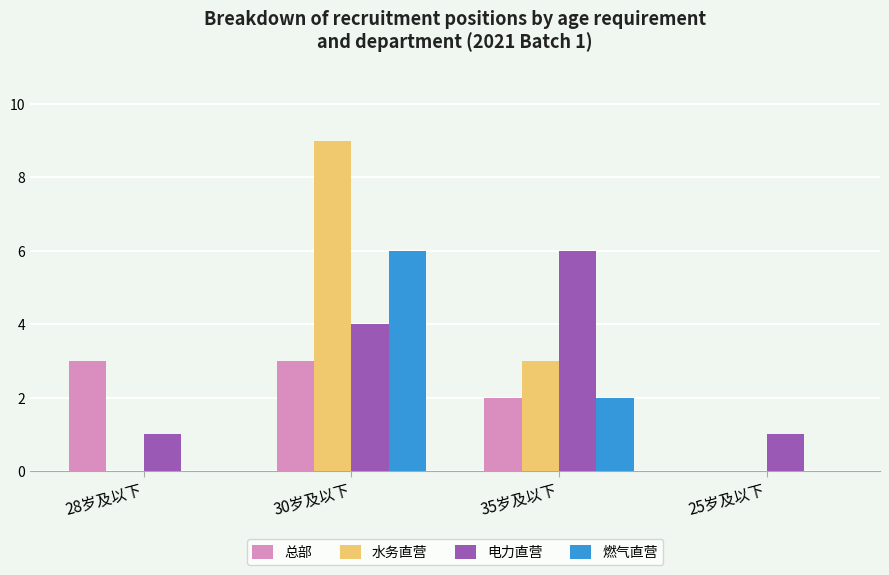

True or false: 总部 has a value of -1 at 25岁及以下.

False